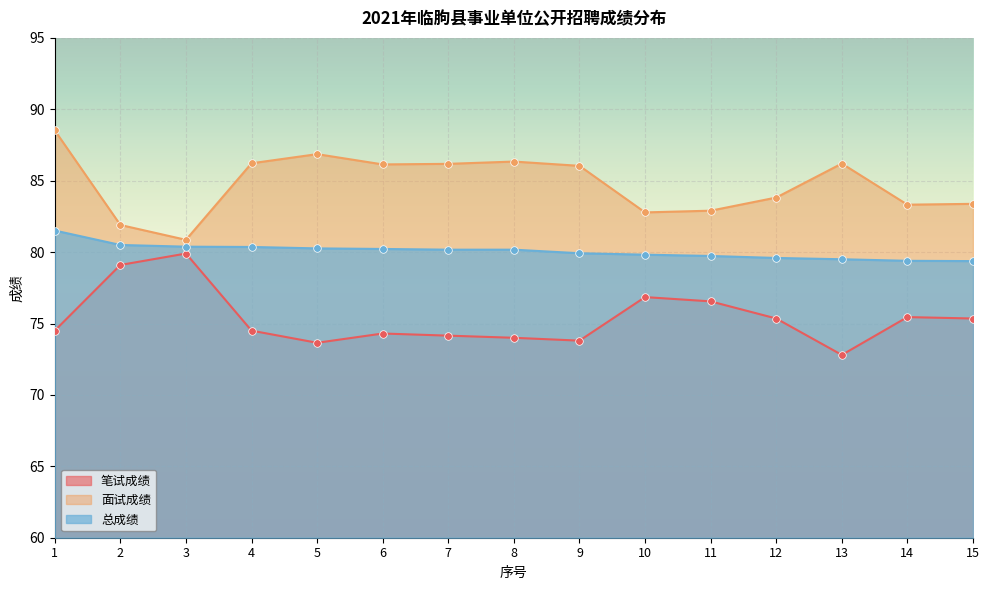

Which series reaches the minimum Y coordinate?

笔试成绩